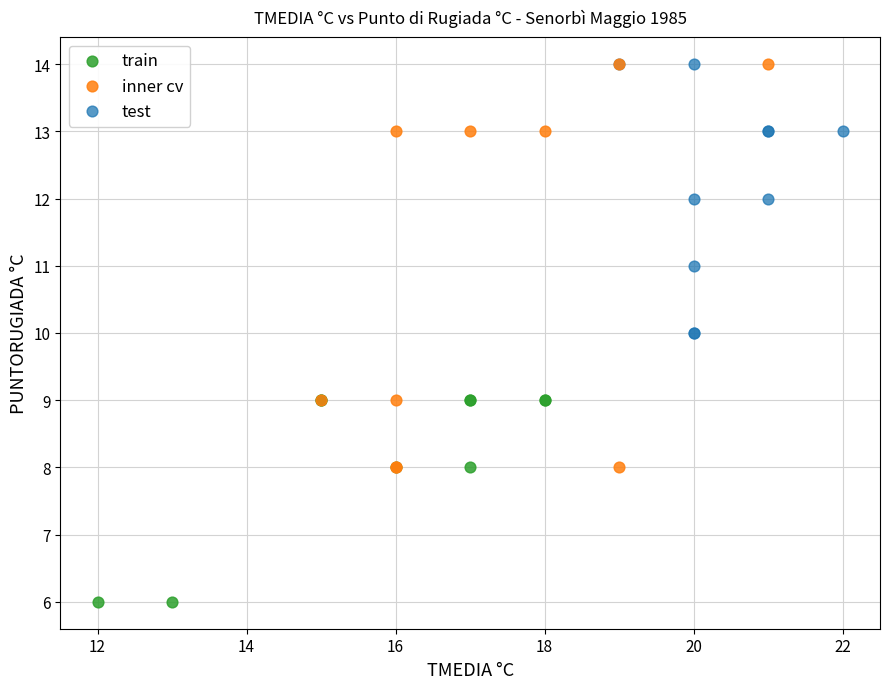

What are all the series names shown in the legend?

train, inner cv, test